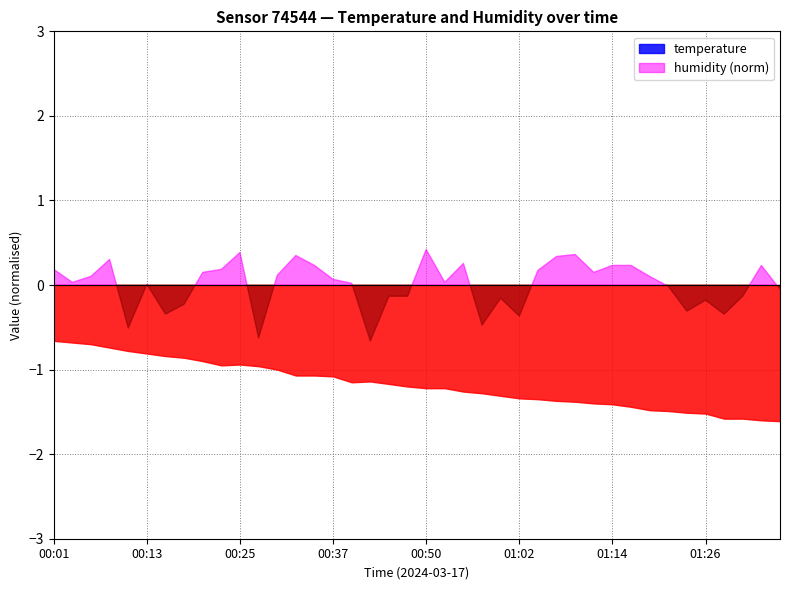

What is the smallest value displayed?

-1.6